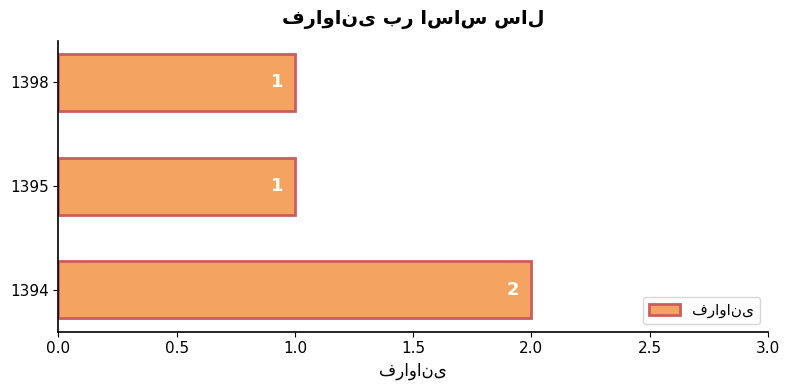

What is the sum of the values at 1395 and 1394?

3